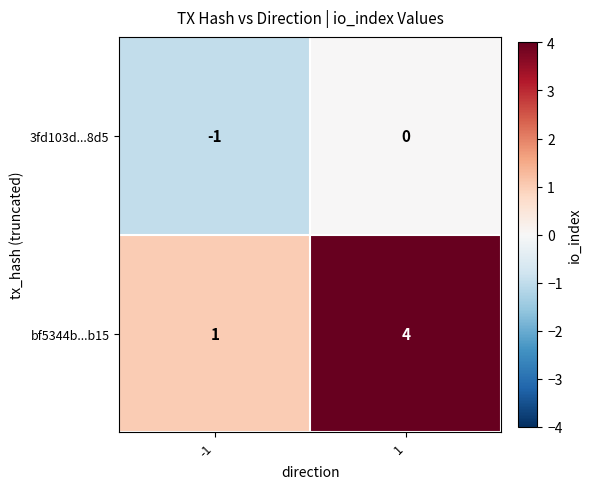

Reading right to left, extract all data points from this chart.

3fd103d...8d5: 0	-1
bf5344b...b15: 4	1